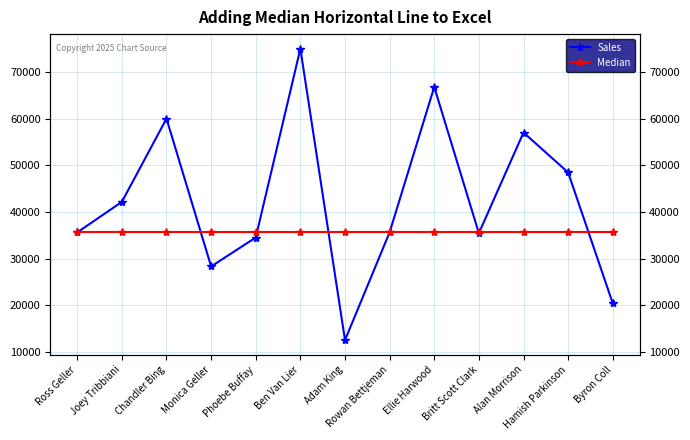

Is the value of Sales at Rowan Bettjeman greater than the value of Median at Chandler Bing?

No